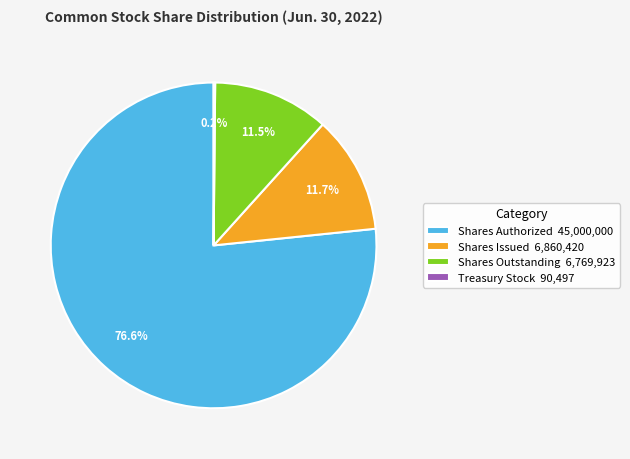

True or false: Shares Authorized accounts for 65% of the total.

False